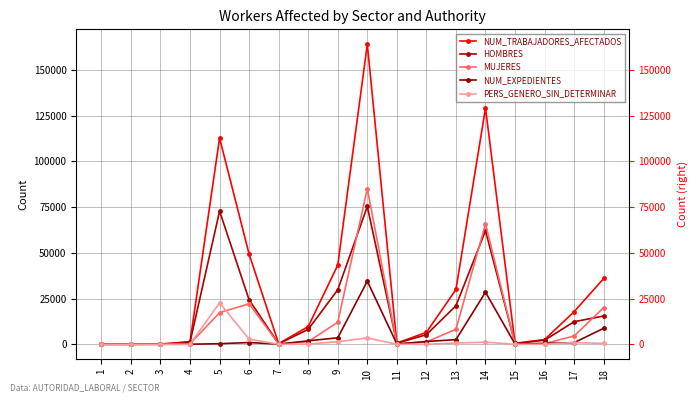

Is it true that MUJERES equals 85175 at 10?

True